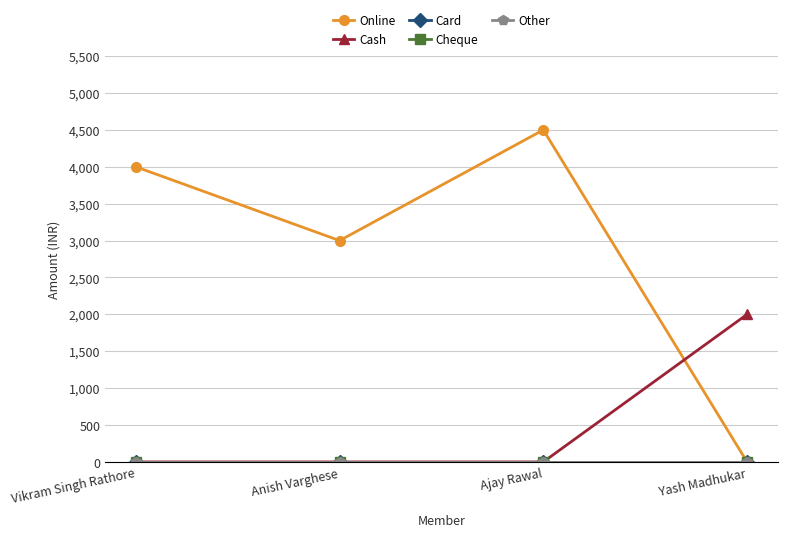

What is the label of the 3rd point from the left?

Ajay Rawal